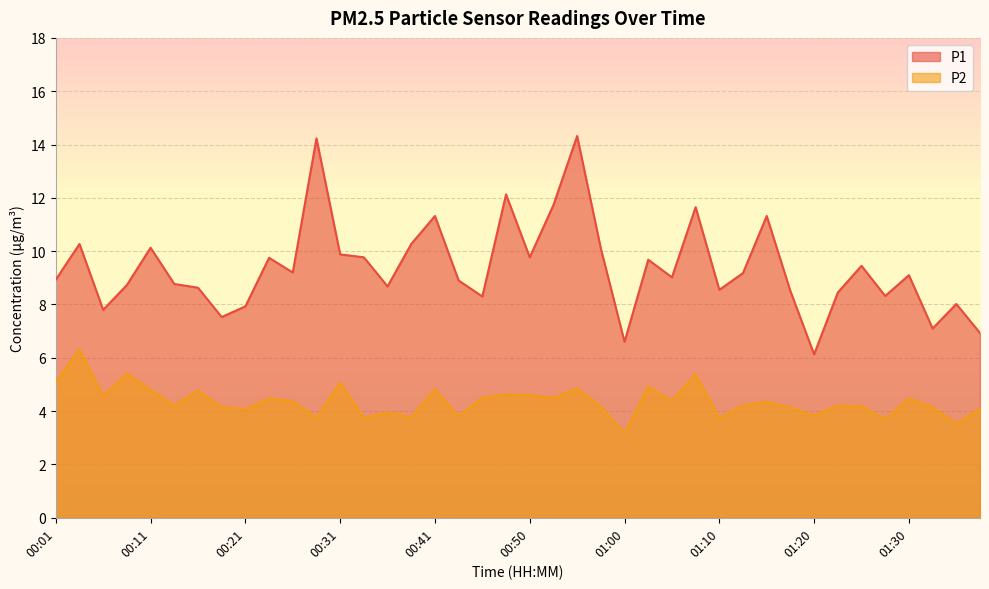

How many lines are shown in the chart?

2